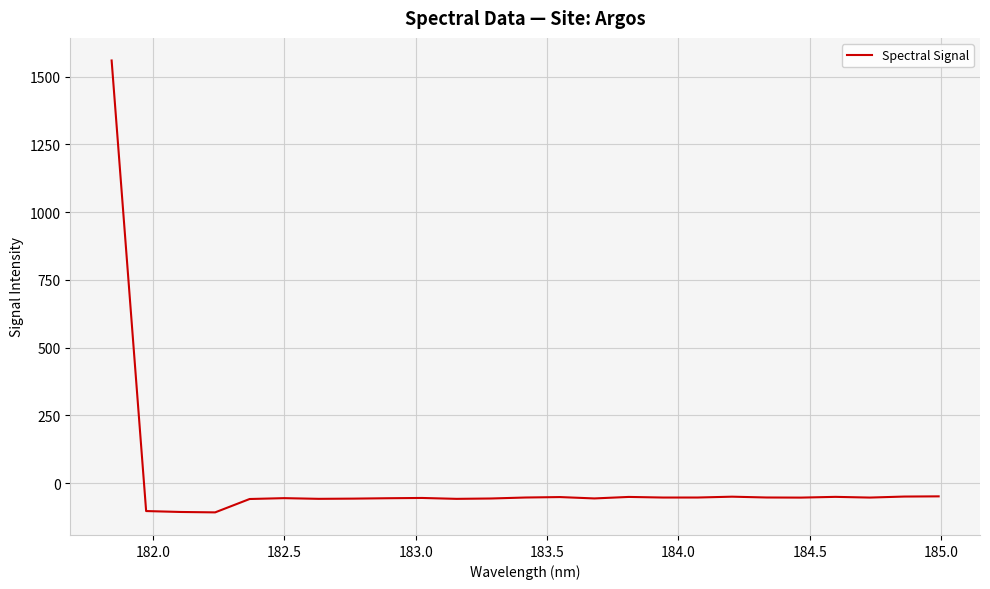

Does the chart have visible grid lines?

Yes